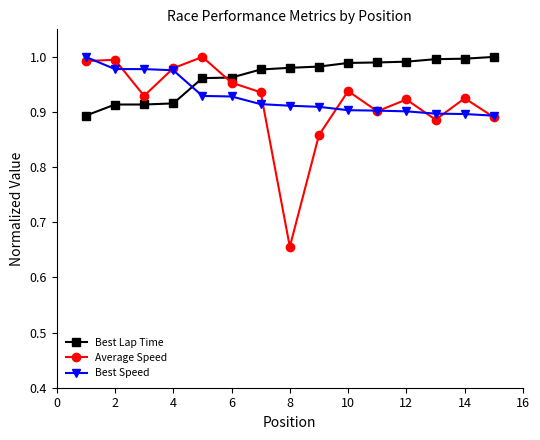

How many interior local valleys does the Average Speed series have?

4